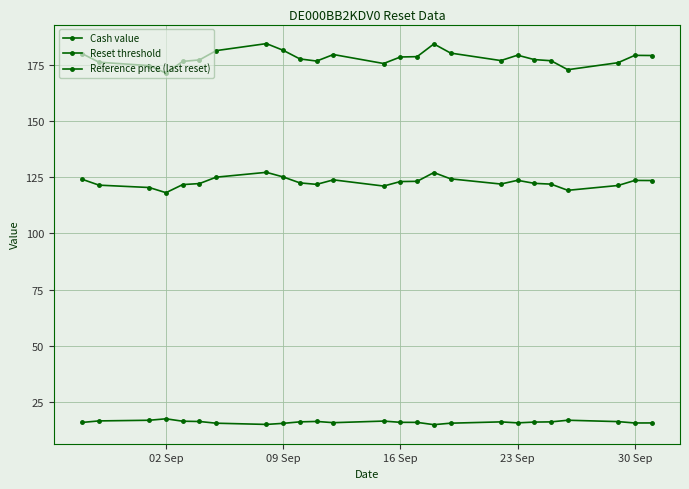

How many data points does each series have?

25